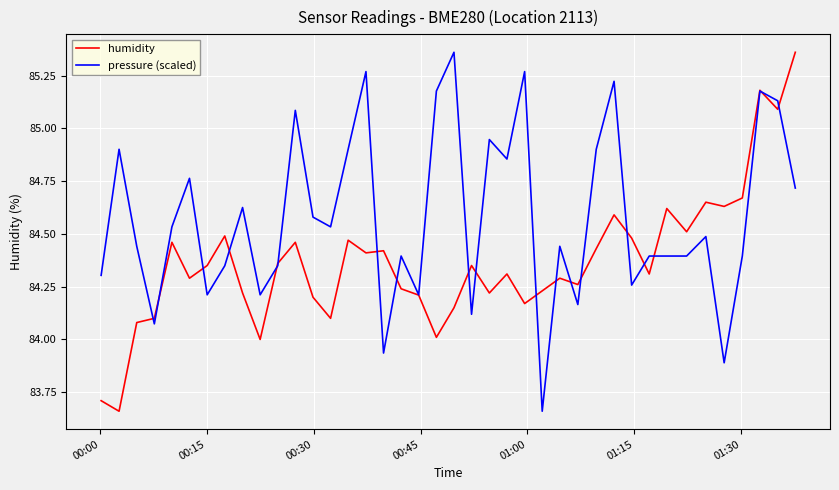

Which series has the largest total across all categories?

pressure (scaled)